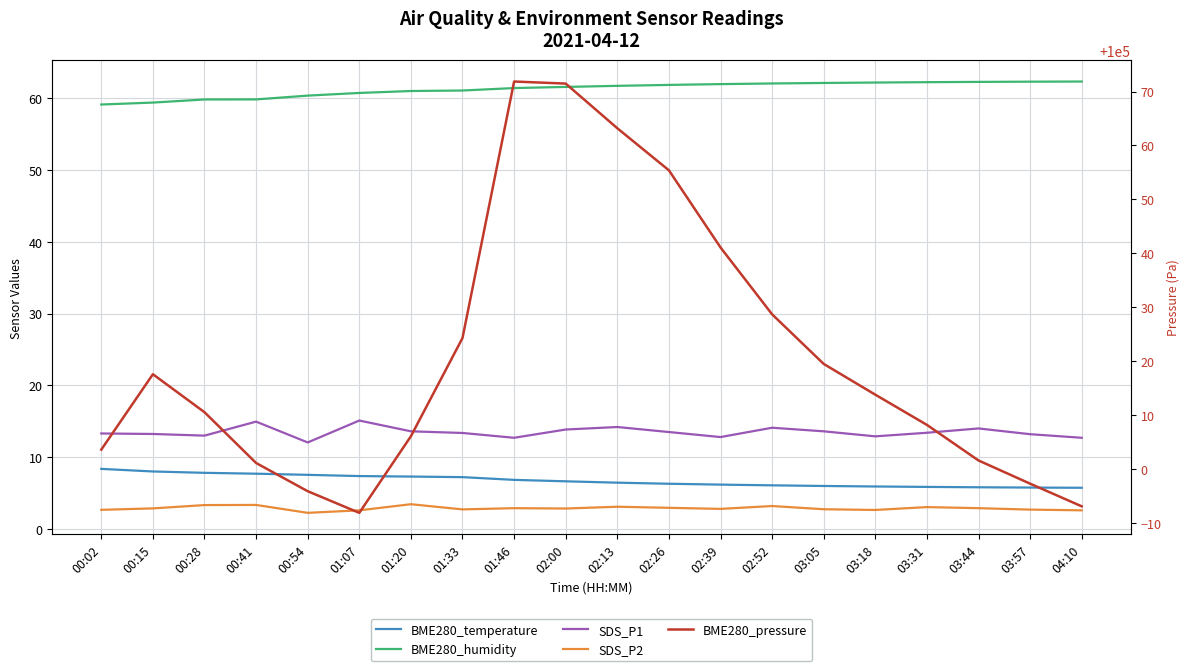

What is the label of the 14th point from the left?

02:52